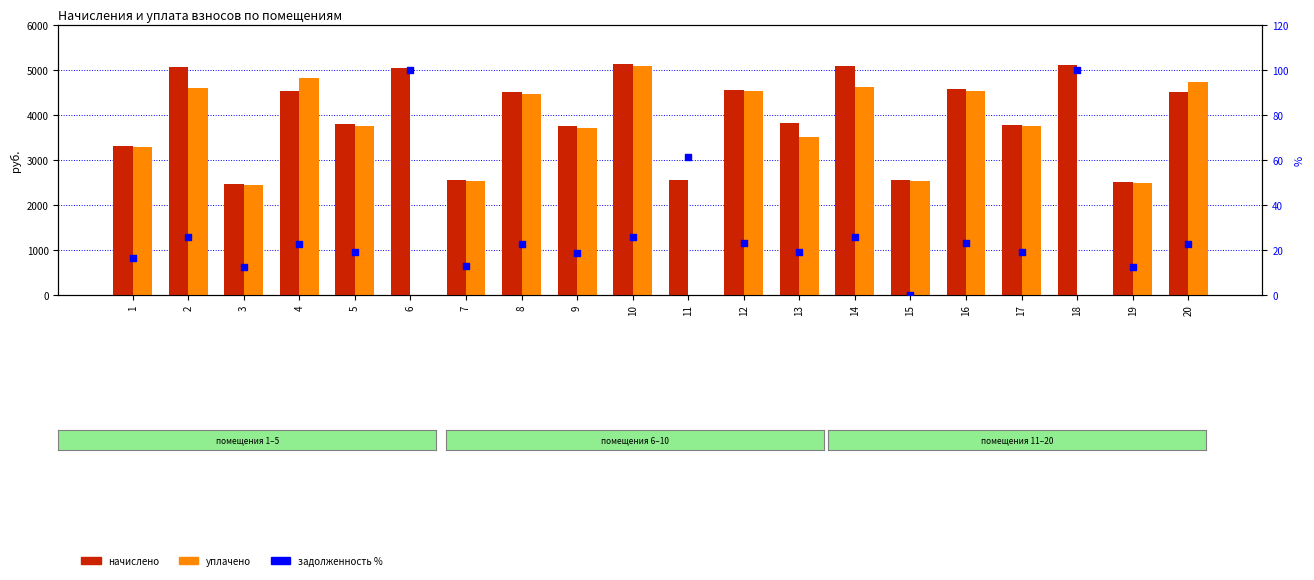

What are all the series names shown in the legend?

начислено, уплачено, задолженность %